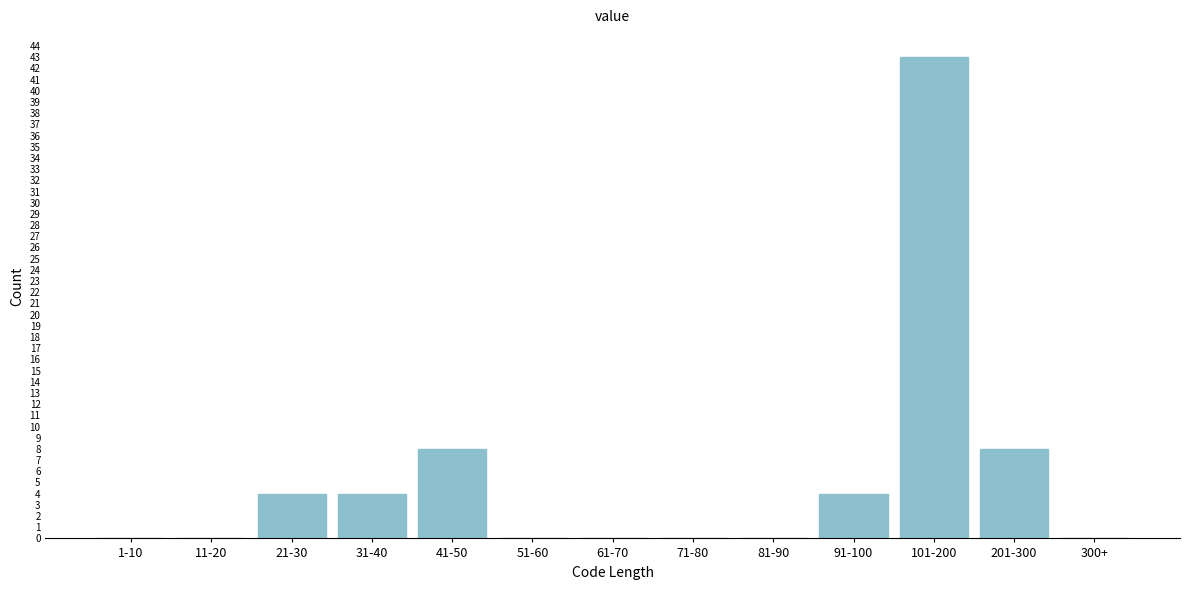

Reading right to left, what are all the values shown in this chart?

300+=0	201-300=8	101-200=43	91-100=4	81-90=0	71-80=0	61-70=0	51-60=0	41-50=8	31-40=4	21-30=4	11-20=0	1-10=0